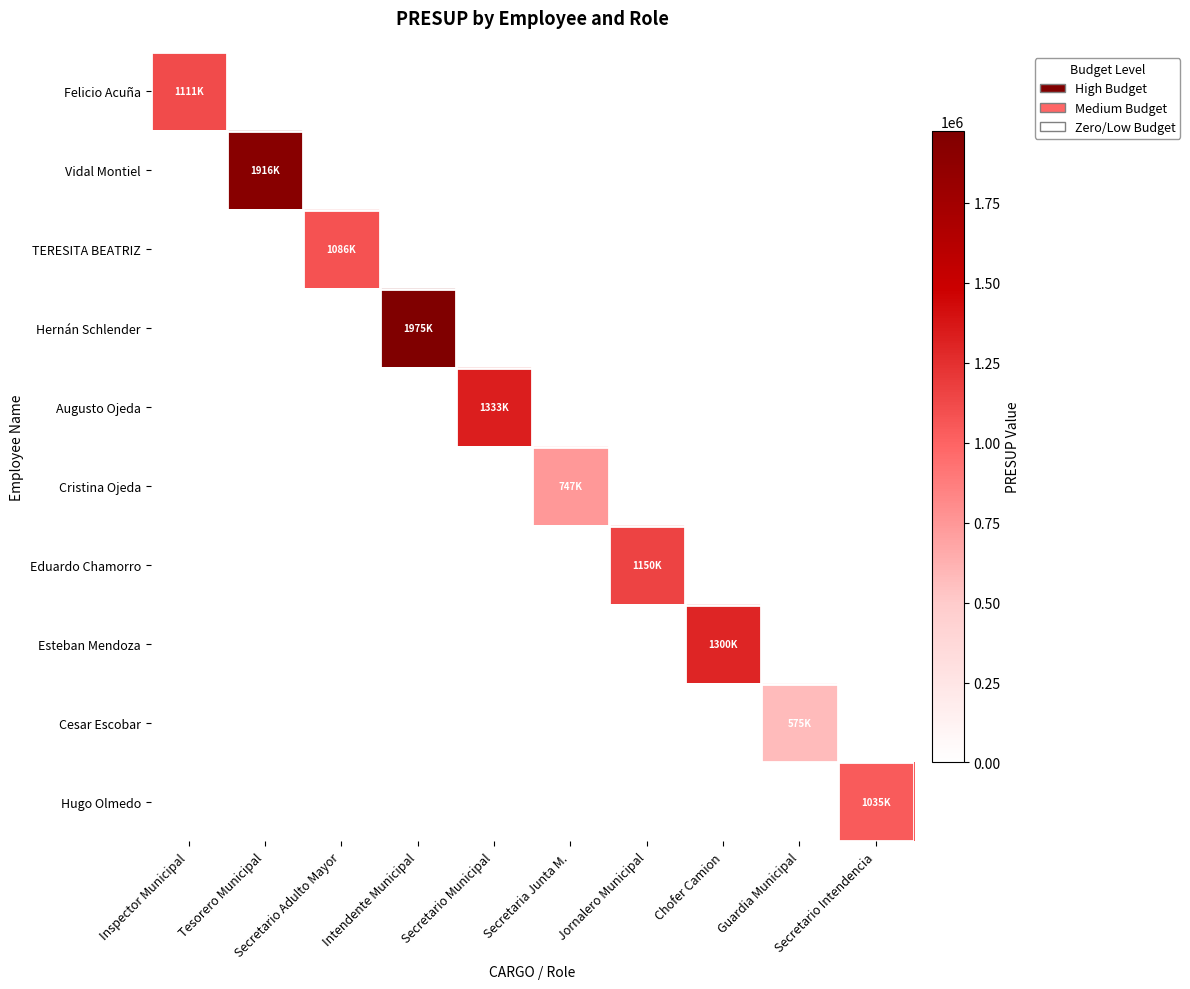

Which has a higher value, Secretario Adulto Mayor or Inspector Municipal?

Inspector Municipal